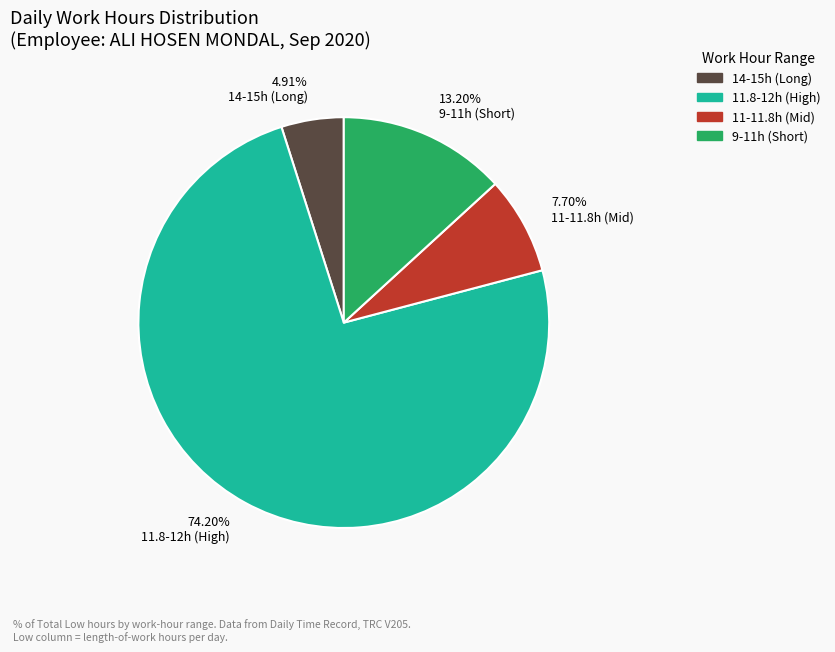

Approximately how many times larger is the value at 7.70% 11-11.8h (Mid) compared to 13.20% 9-11h (Short)?

0.6